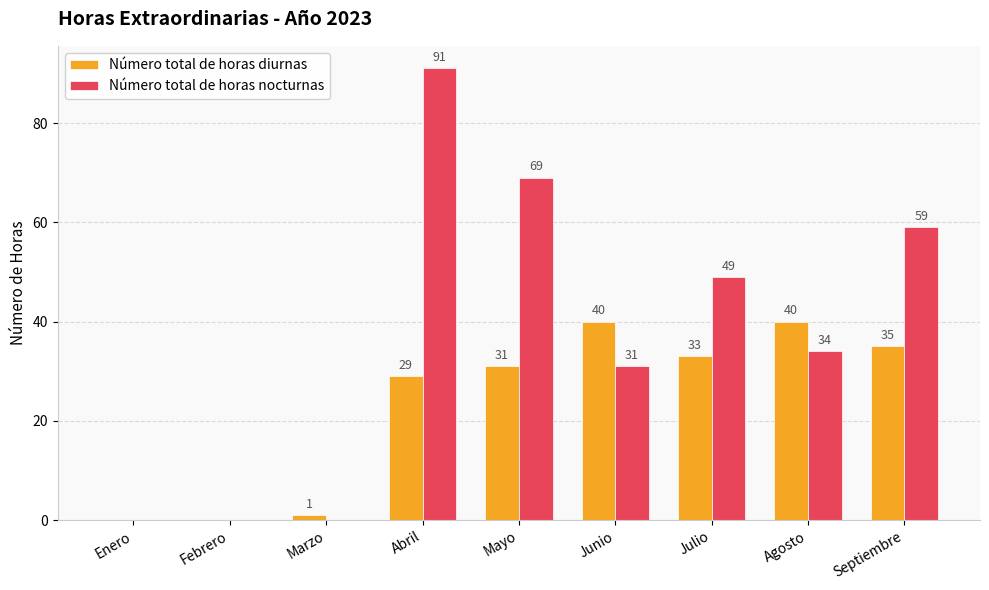

What are all the series names shown in the legend?

Número total de horas diurnas, Número total de horas nocturnas